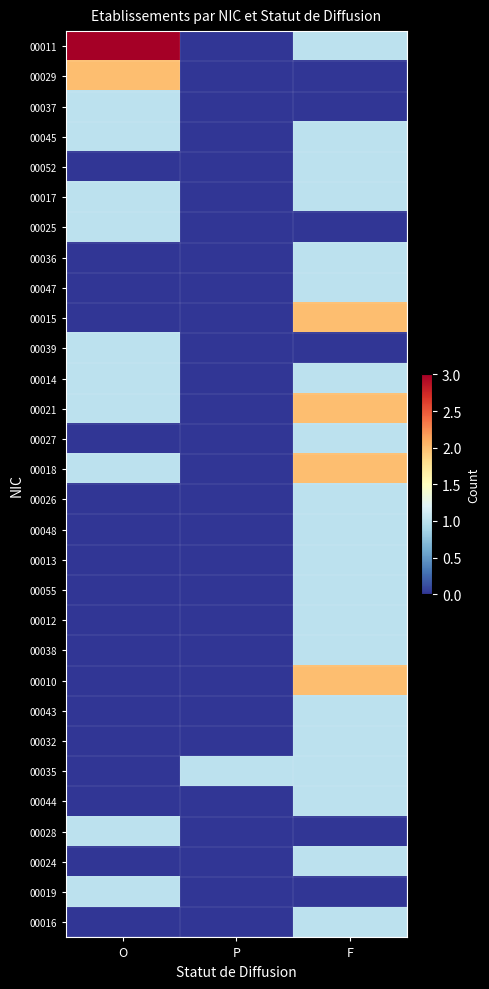

Between O and F, which series saw the biggest shift?

00011